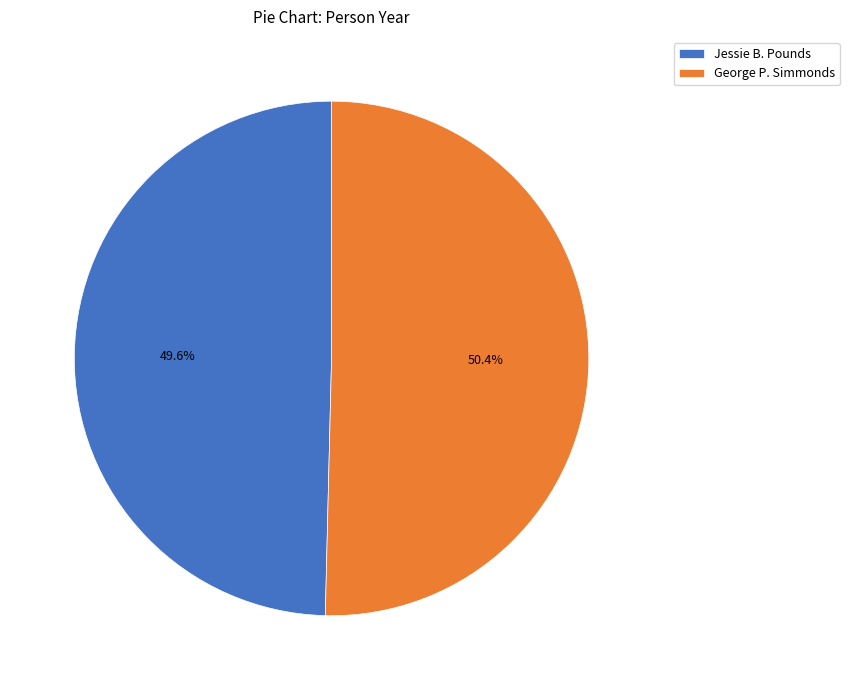

Which has a higher value, George P. Simmonds or Jessie B. Pounds?

George P. Simmonds